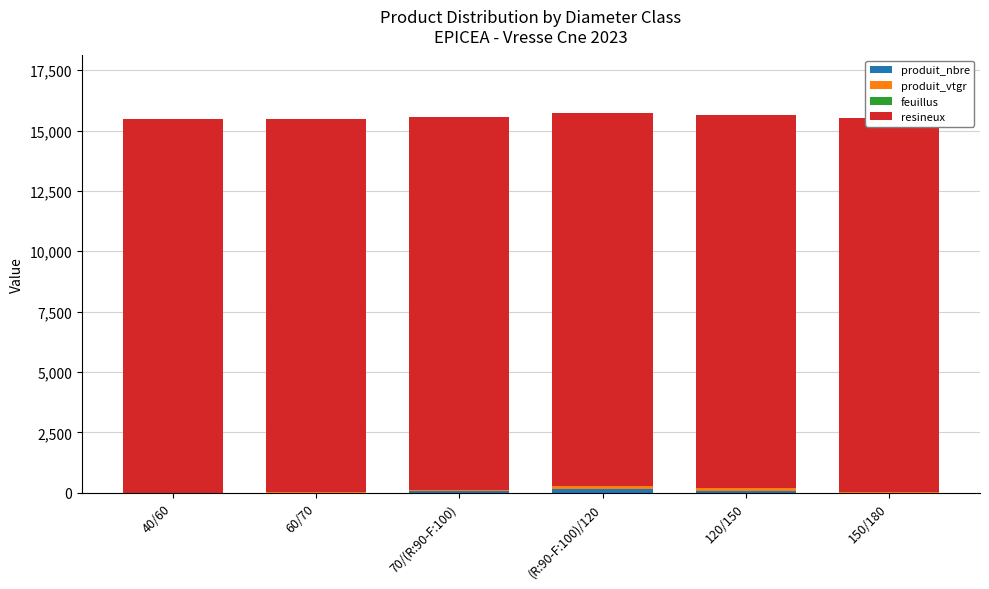

At which label is resineux closest to 15458?

40/60